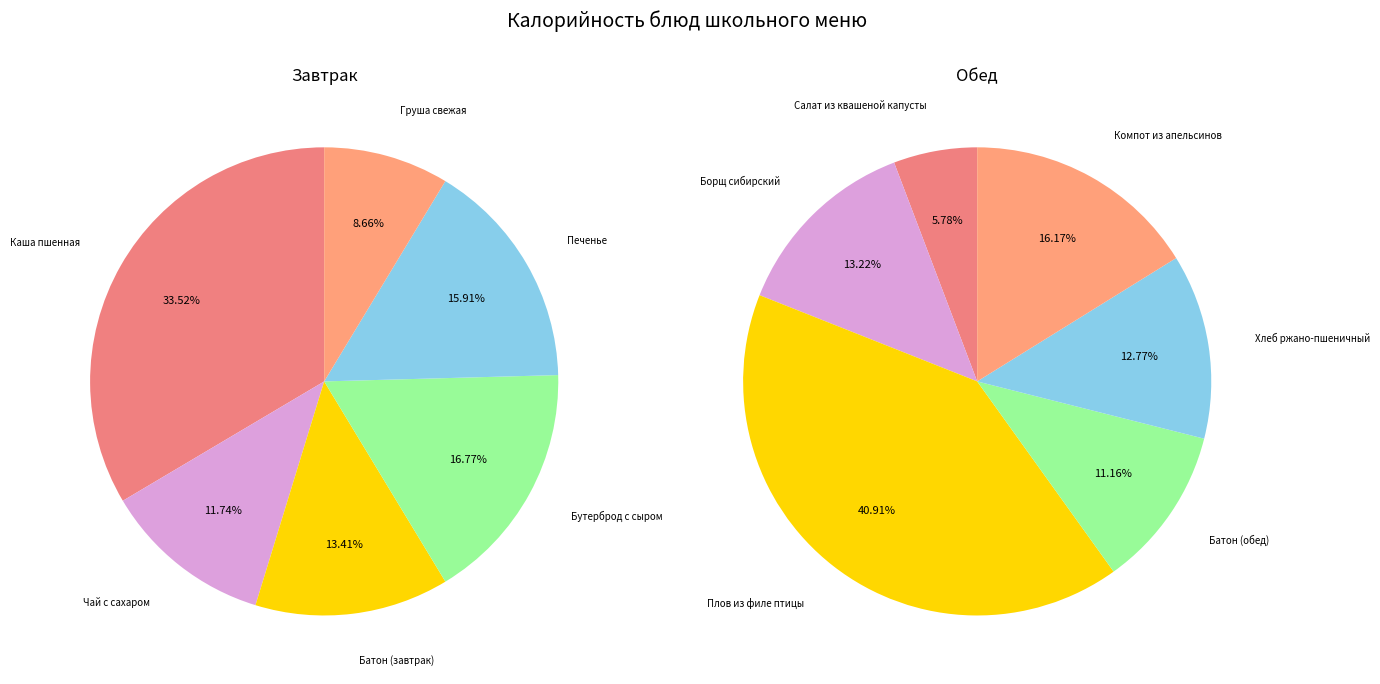

Is there any slice that represents more than half of the pie?

No